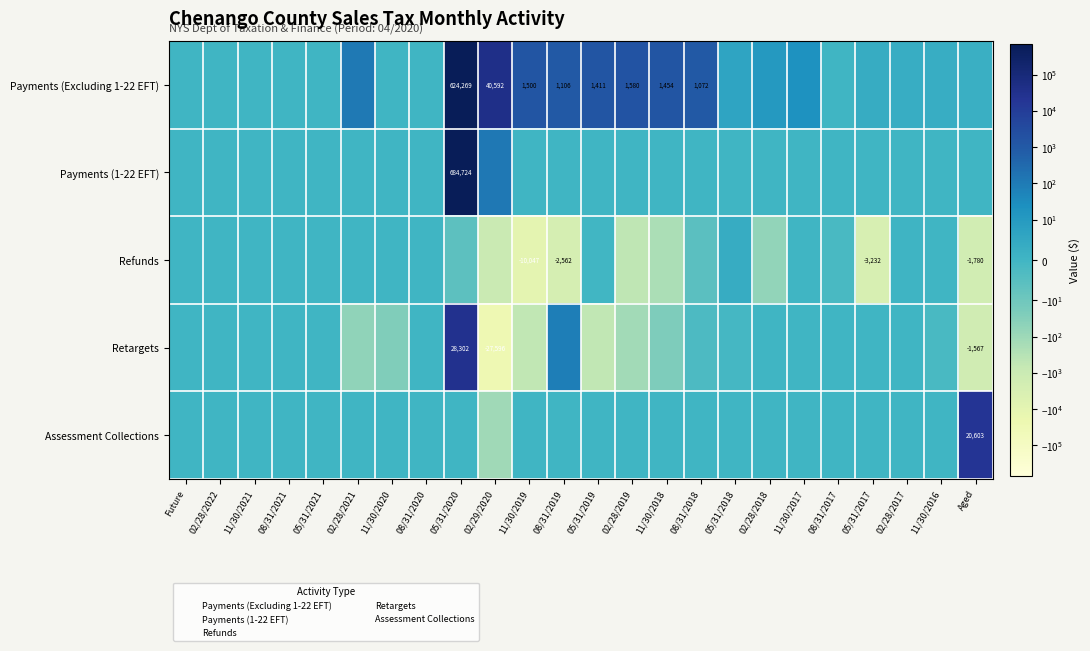

What is the average value of the Payments (1-22 EFT) series?

28535.3